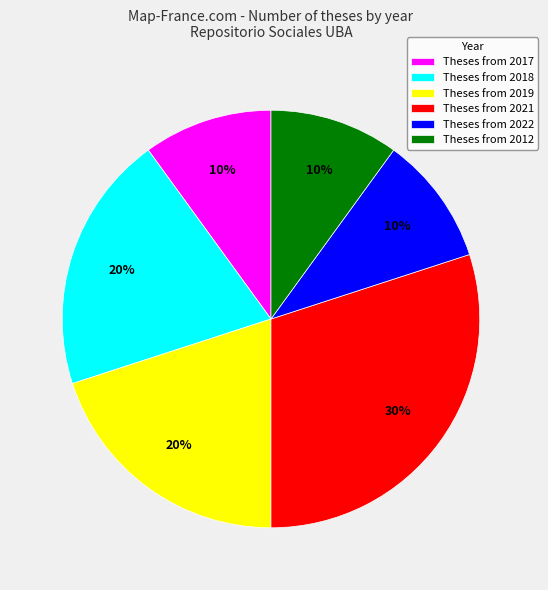

Is there any slice that represents more than half of the pie?

No